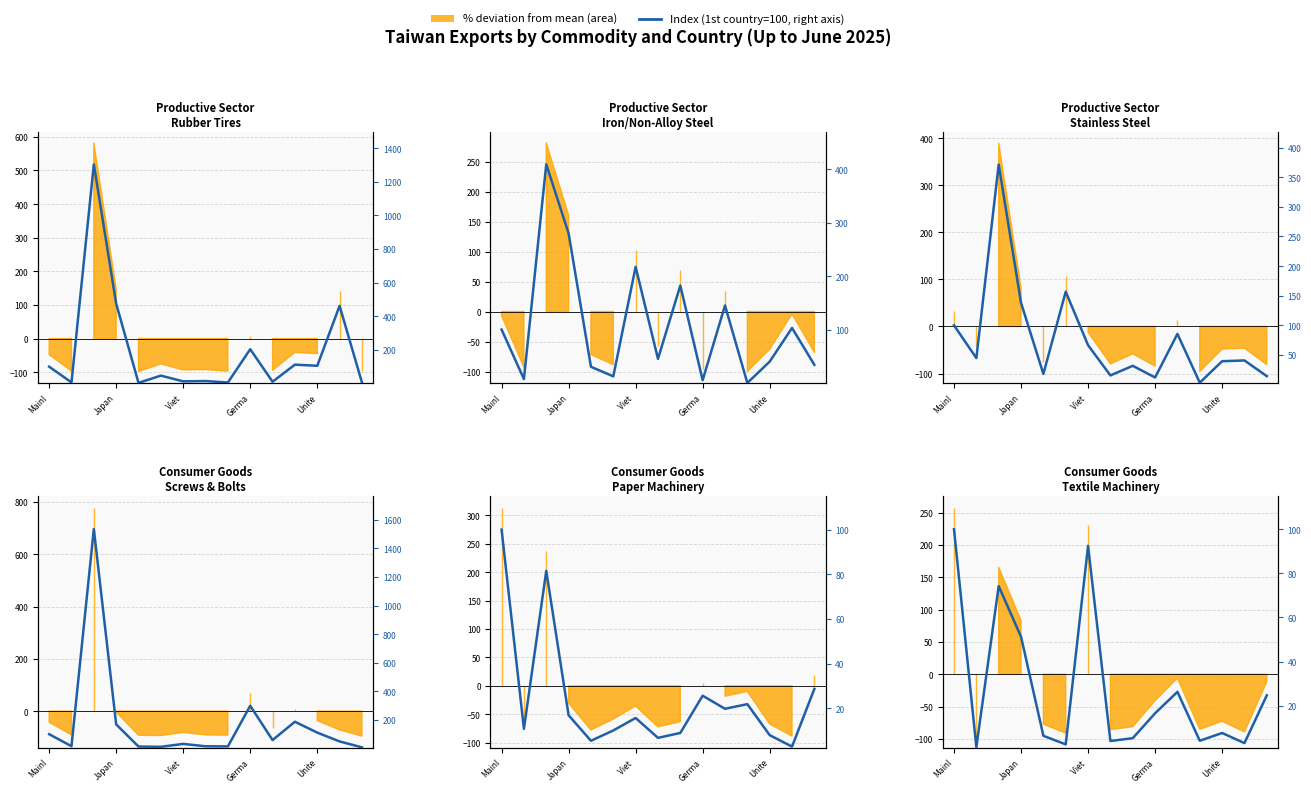

Rank the categories by value from highest to lowest.

Mainl, 6, Viet , Germa, 10, 14, 9, 12, Unite, 8, 11, 7, 13, 5, Japan